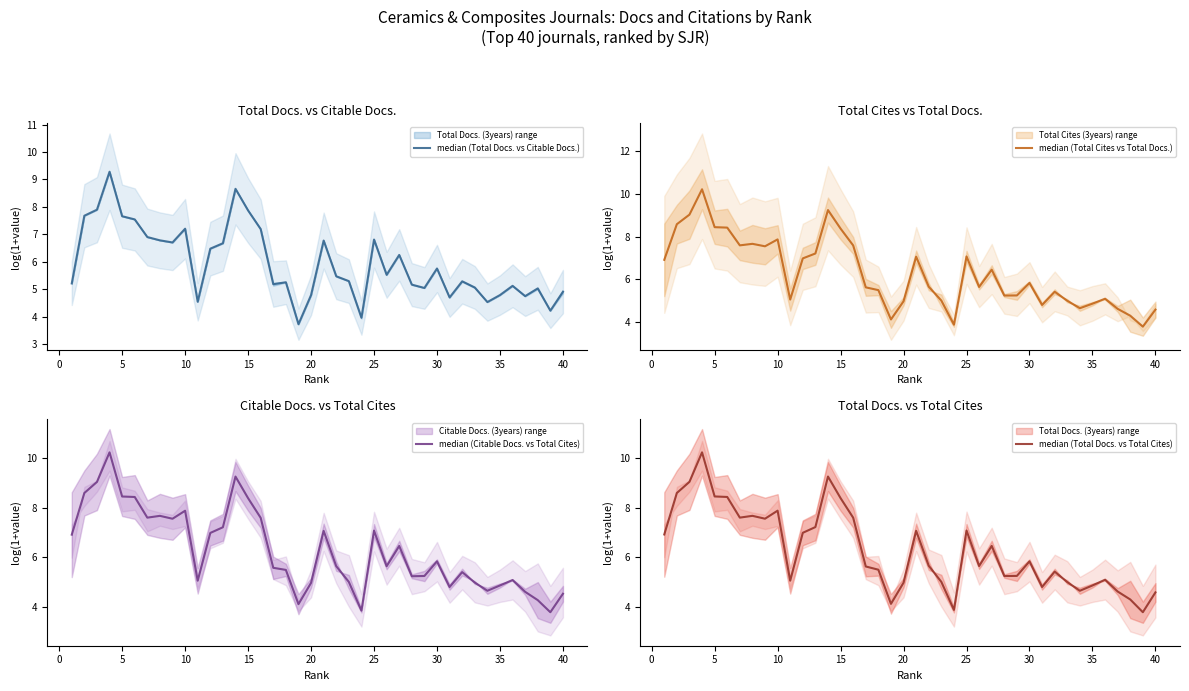

What is the difference between the maximum and minimum values in the median (Citable Docs. vs Total Cites) series?

6.4